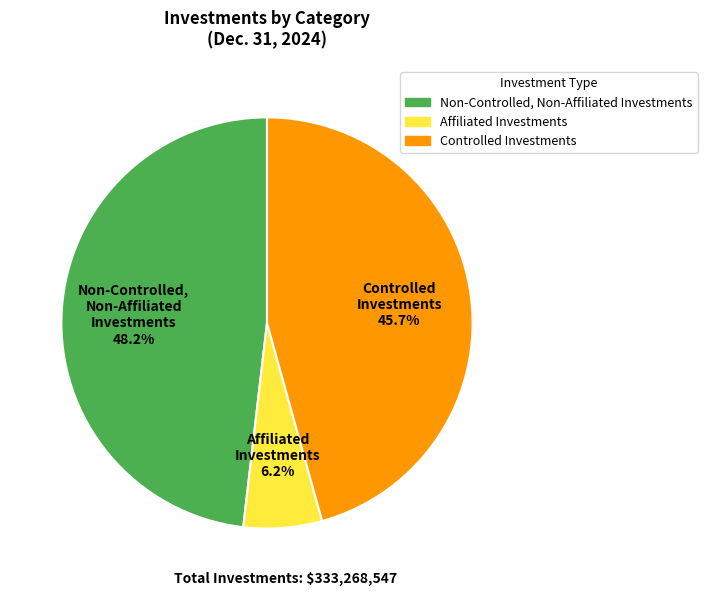

Combined, what portion of the pie is Affiliated Investments and Controlled Investments?

51.8%